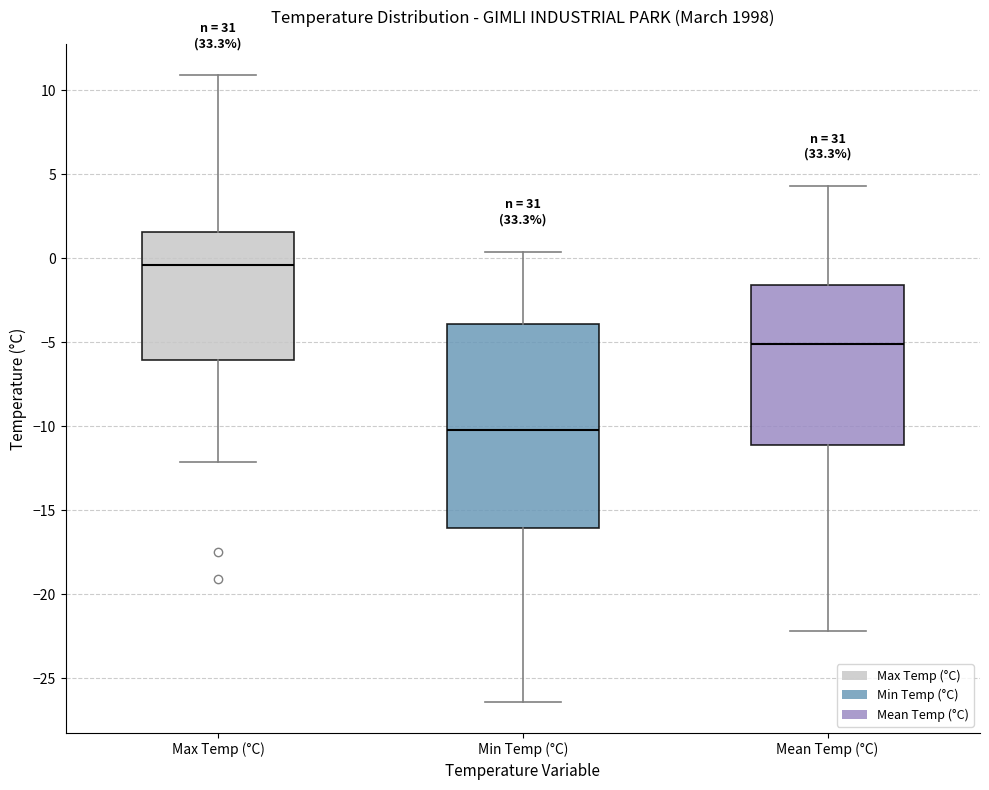

Comparing the boxes themselves (not the whiskers), which one is the tallest?

Min Temp (°C)